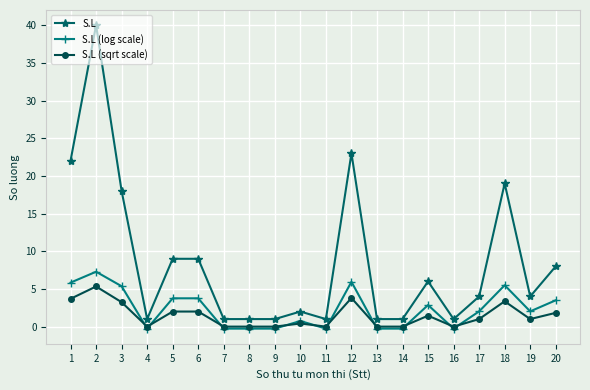

At which label is S.L closest to 20?

18